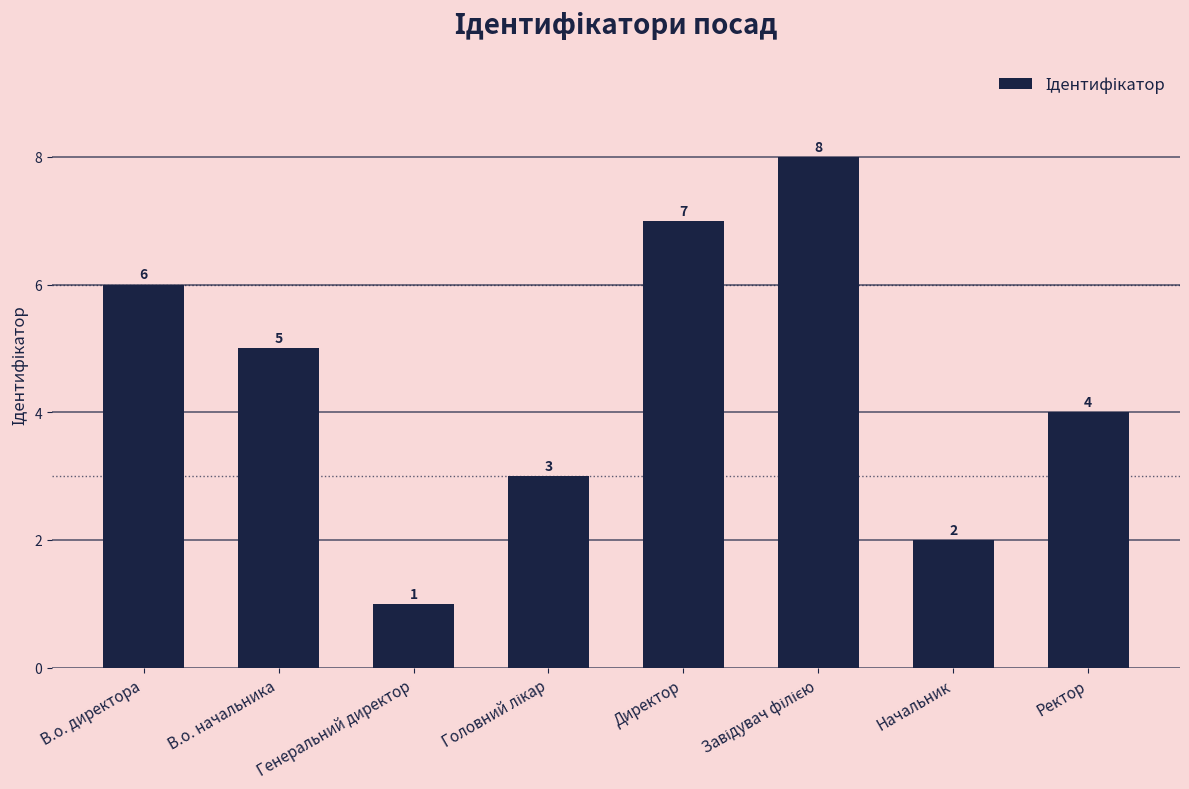

Which has a higher value, В.о. директора or В.о. начальника?

В.о. директора